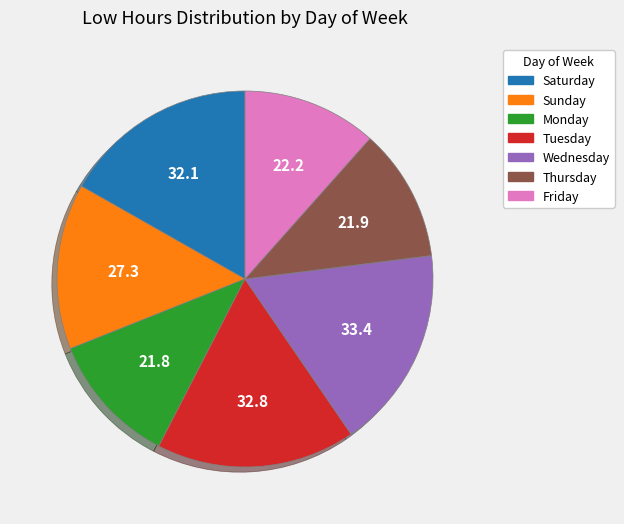

Is there any slice that represents more than half of the pie?

No